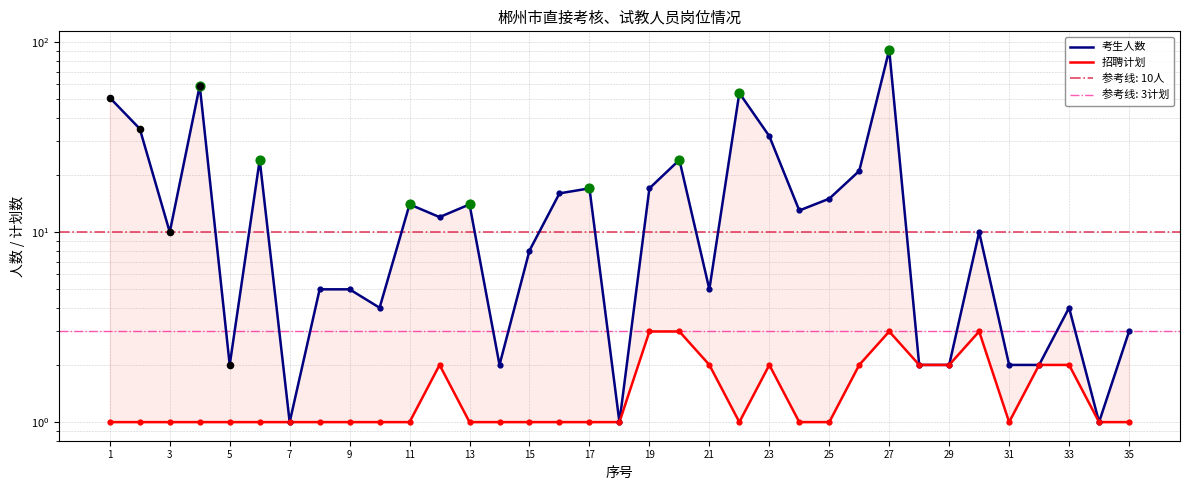

At how many categories does at least one series exceed 42?

4